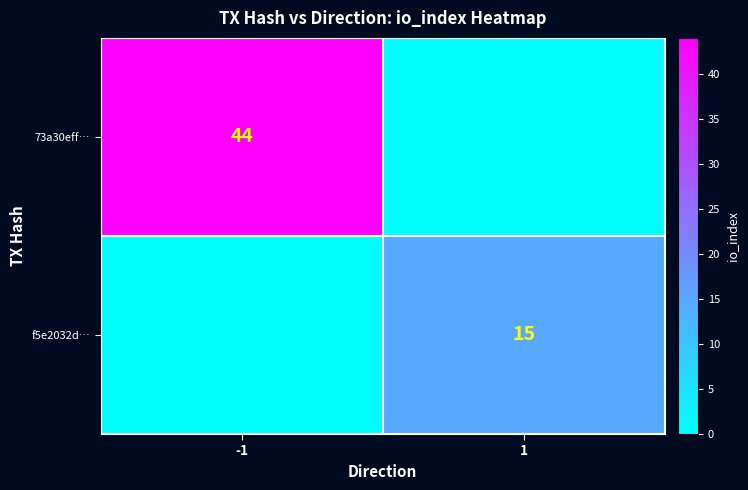

True or false: 73a30eff… has a value of 68 at -1.

False